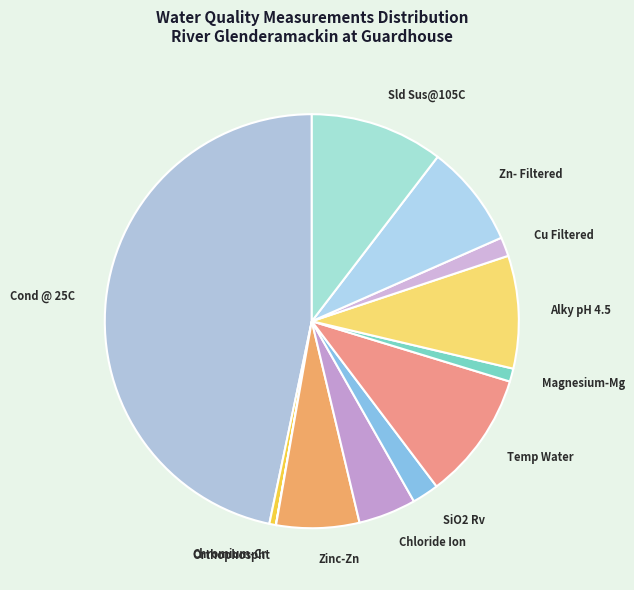

Which slice is the largest?

Cond @ 25C